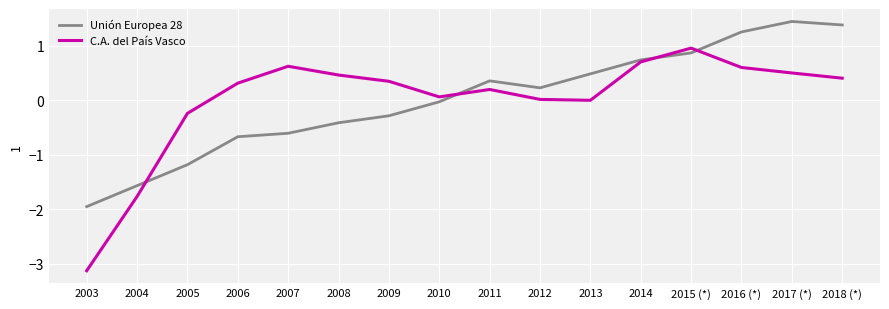

What position from the left is 2013?

11